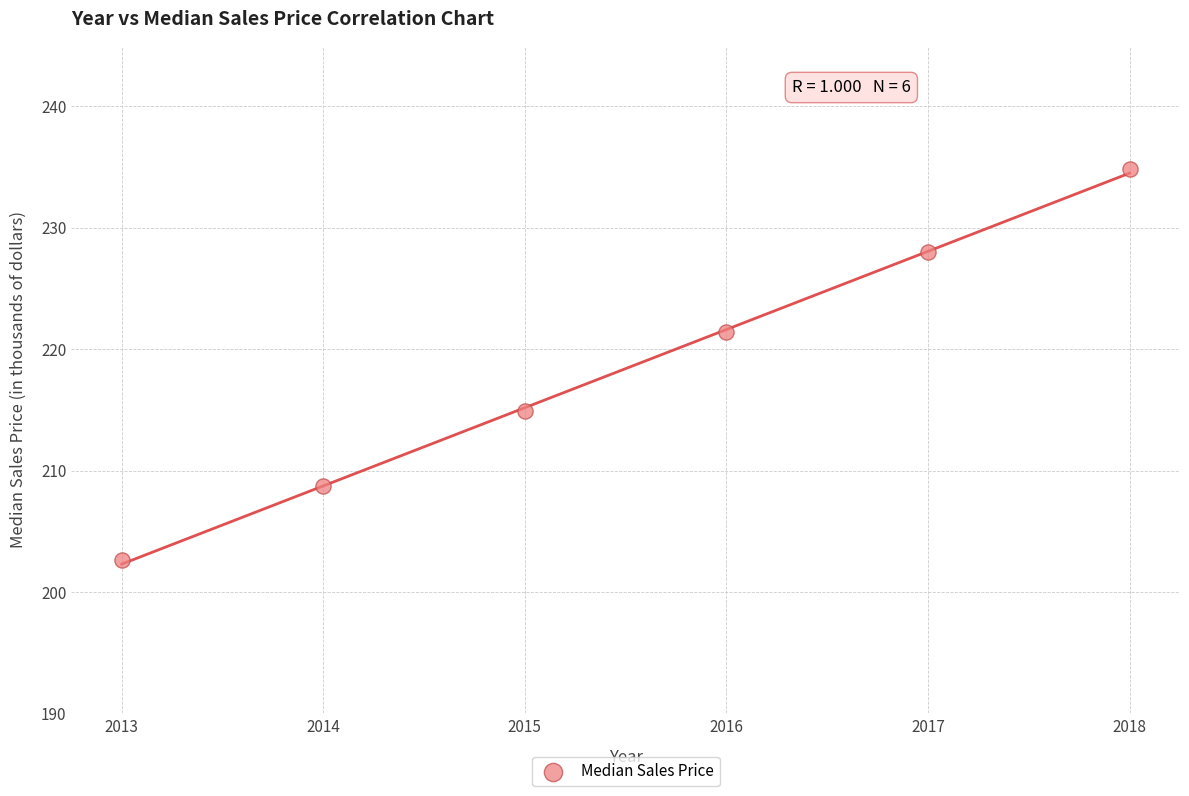

What is the average Y value?

218.4